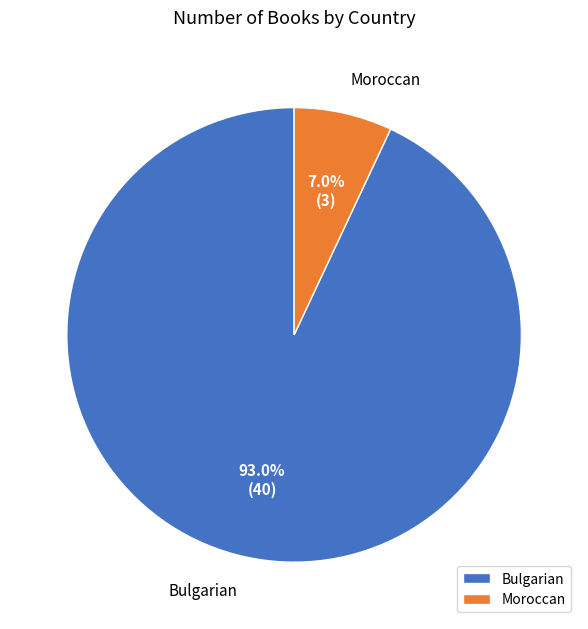

To the nearest percent, what is the difference between the largest and smallest slice percentages?

86%